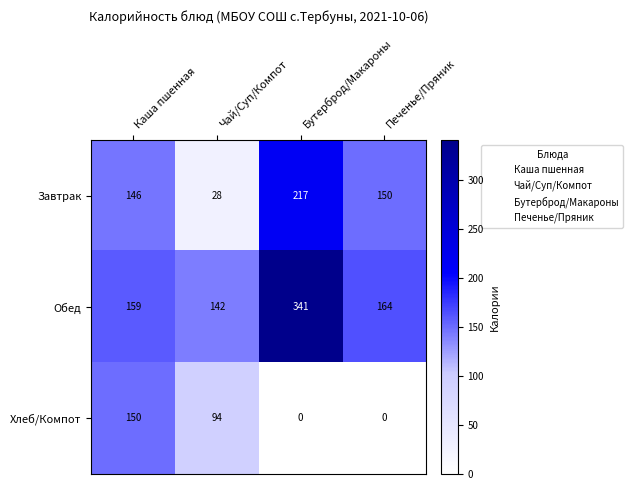

What is the difference between the highest and lowest values at Чай/Суп/Компот?

114